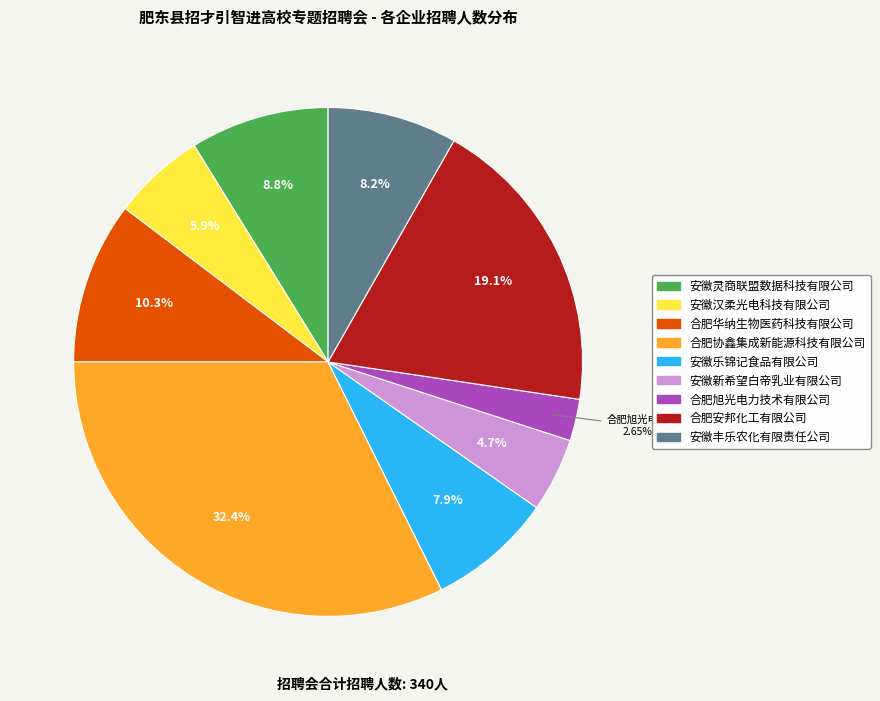

What is the ratio of the value at 安徽灵商联盟数据科技有限公司 to the value at 合肥旭光电力技术有限公司?

3.3